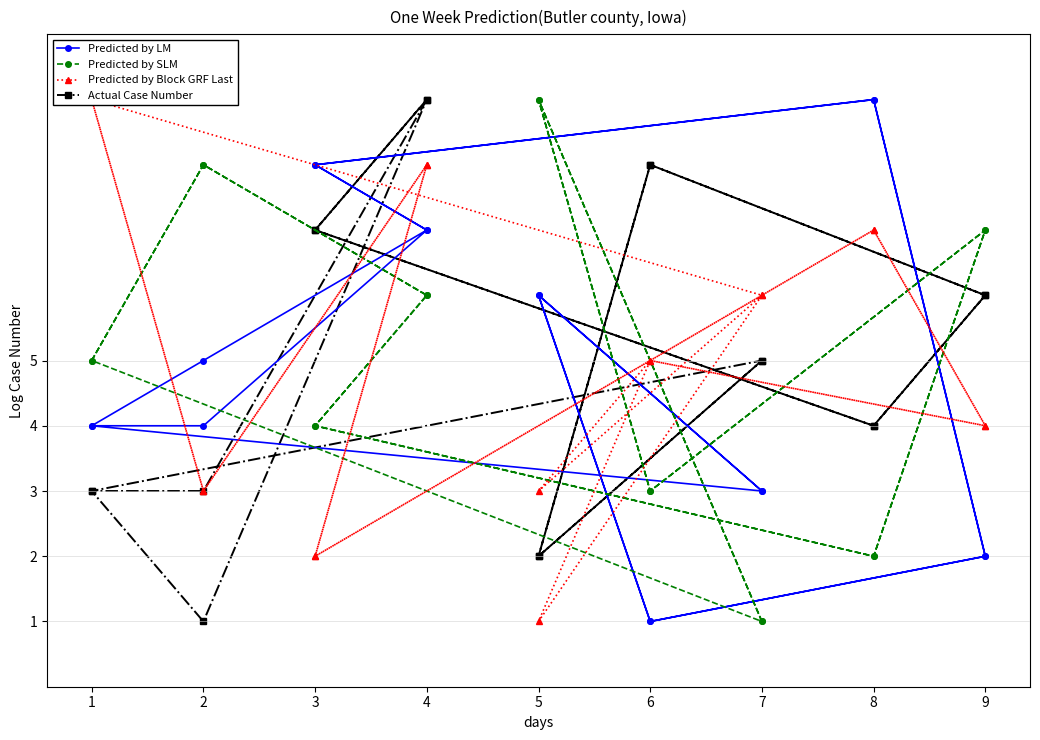

How many interior local valleys does the Predicted by SLM series have?

5